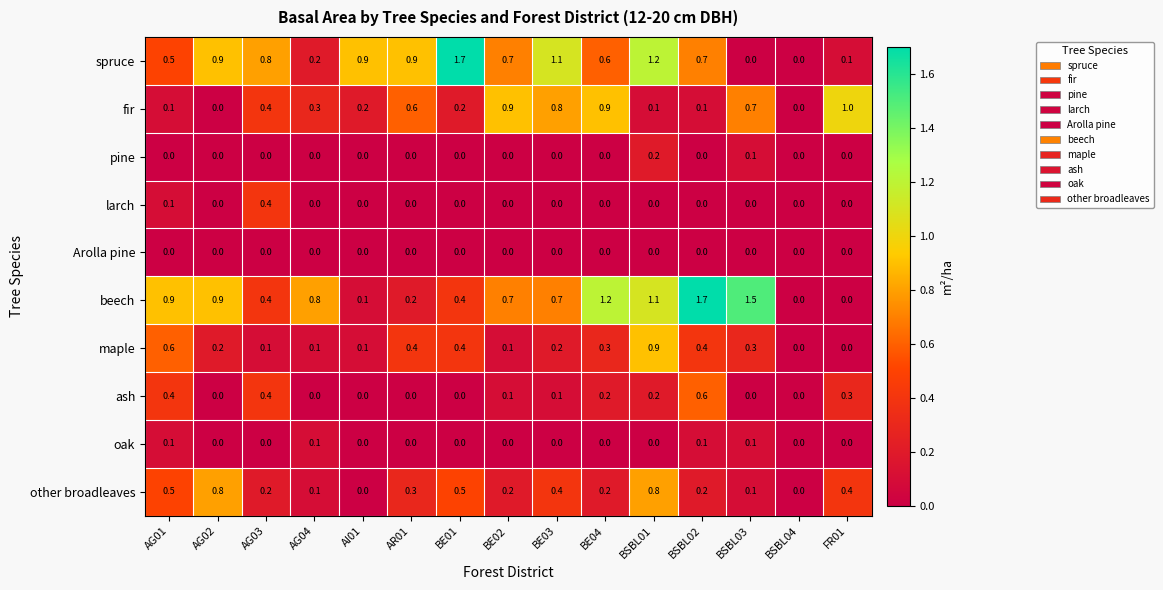

What is the average value of the other broadleaves series?

0.3